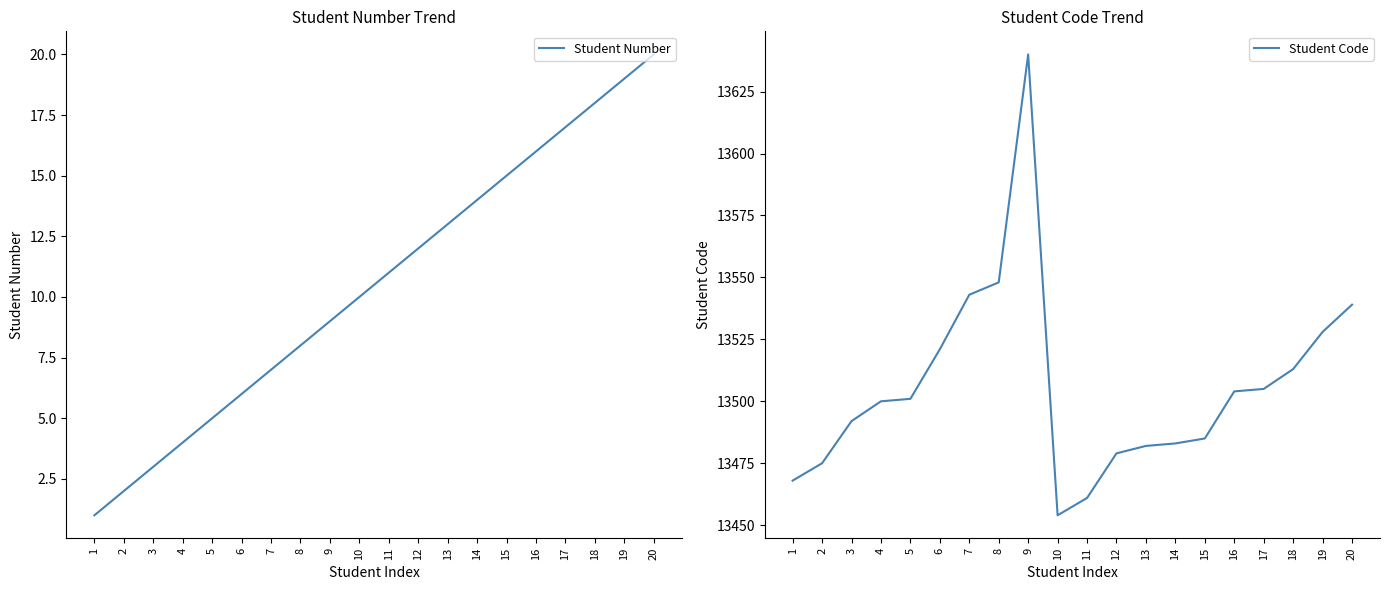

Reading right to left, transcribe all the data shown in this chart.

Student Number: 20=20	19=19	18=18	17=17	16=16	15=15	14=14	13=13	12=12	11=11	10=10	9=9	8=8	7=7	6=6	5=5	4=4	3=3	2=2	1=1
Student Code: 20=13539	19=13528	18=13513	17=13505	16=13504	15=13485	14=13483	13=13482	12=13479	11=13461	10=13454	9=13640	8=13548	7=13543	6=13521	5=13501	4=13500	3=13492	2=13475	1=13468